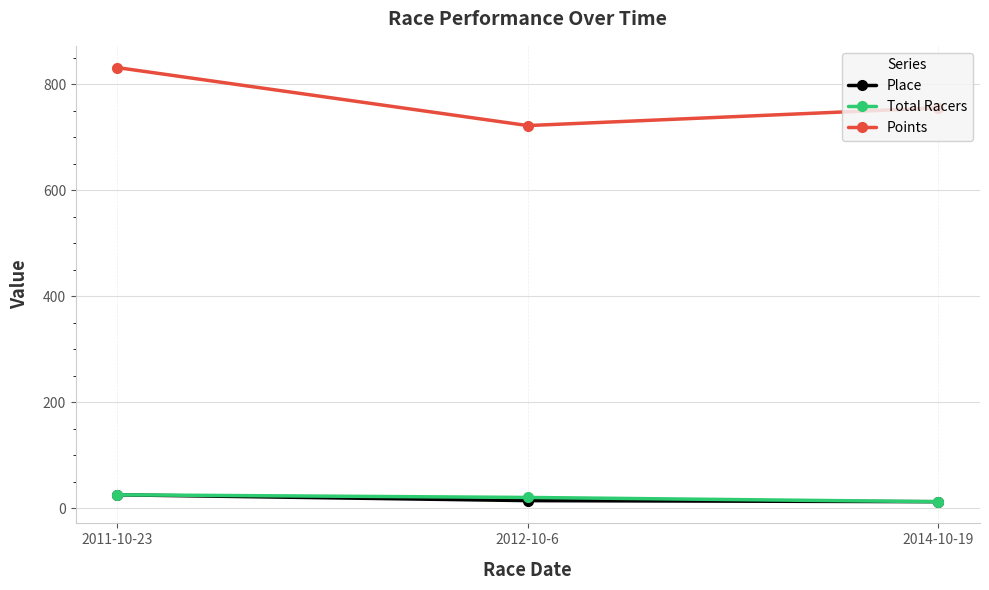

What is the greatest value displayed?

831.9